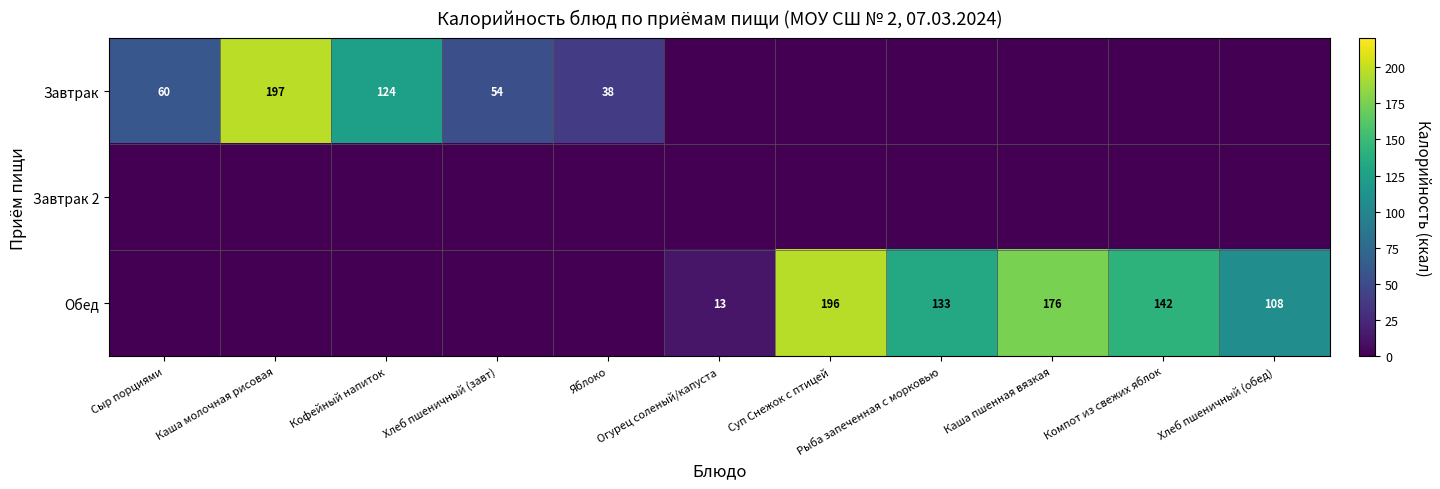

Which series has the widest spread of values?

Завтрак